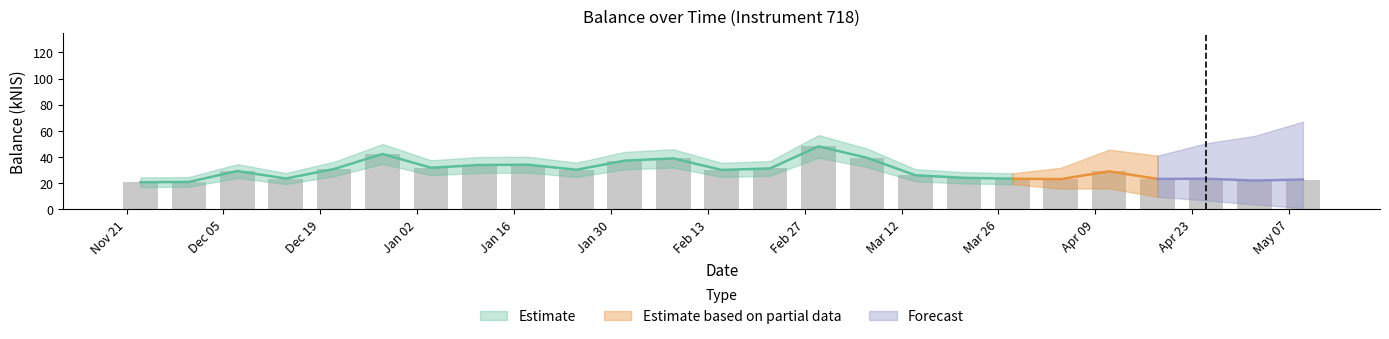

Between Mar 26 and Feb 27, which is larger?

Feb 27